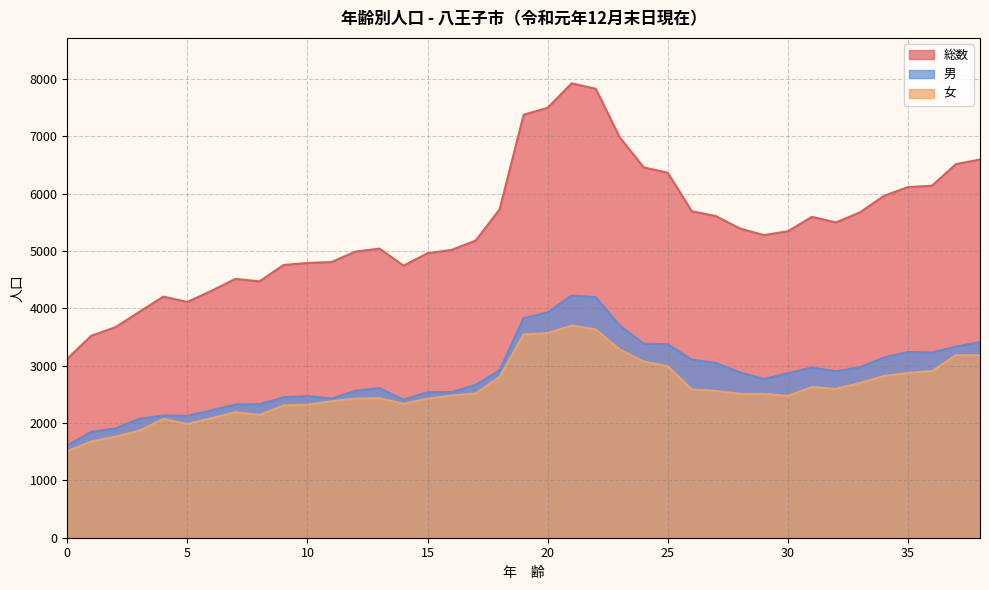

What is the difference between the maximum and minimum values in the 男 series?

2613